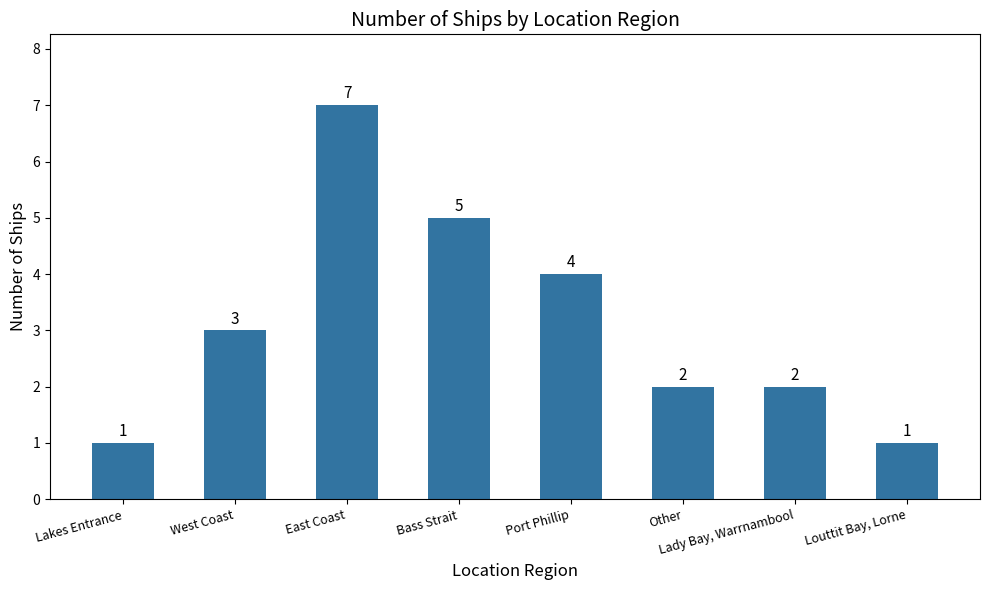

What is the sum of the values at West Coast and Bass Strait?

8